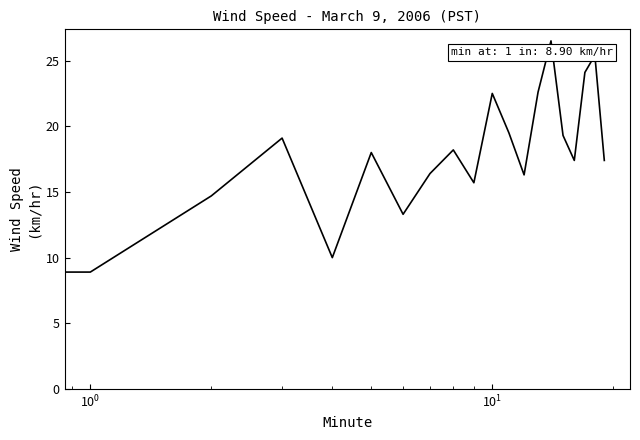

What is the smallest value displayed?

8.9